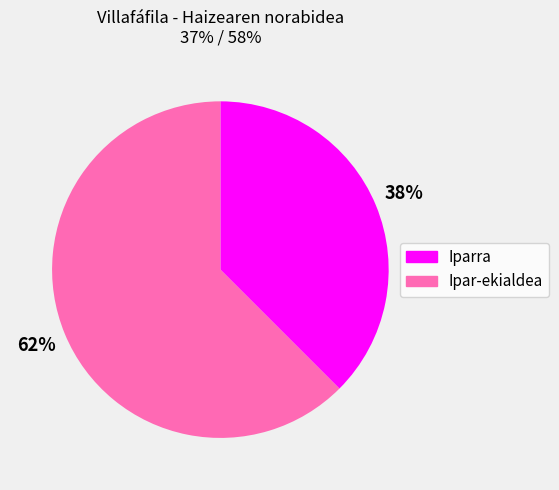

Rank the categories by value from highest to lowest.

Ipar-ekialdea, Iparra